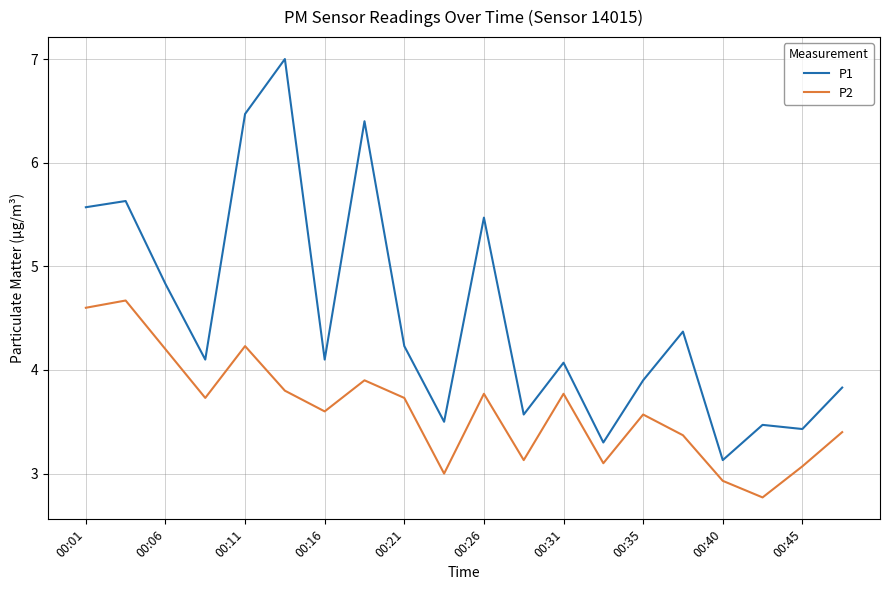

List the series in order of their overall mean, lowest first.

P2, P1